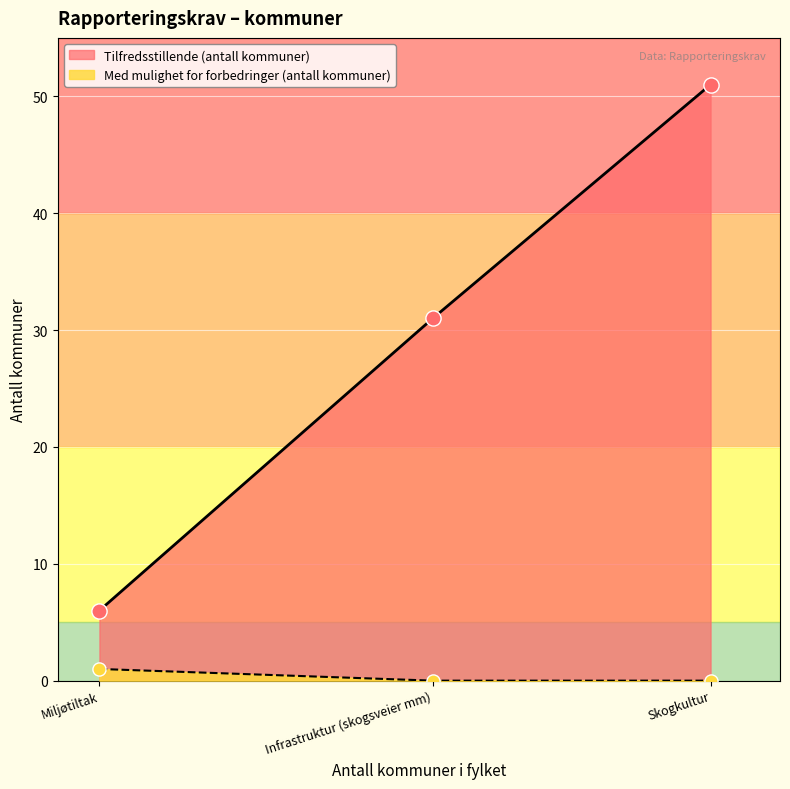

What are all the series names shown in the legend?

Tilfredsstillende (antall kommuner), Med mulighet for forbedringer (antall kommuner)